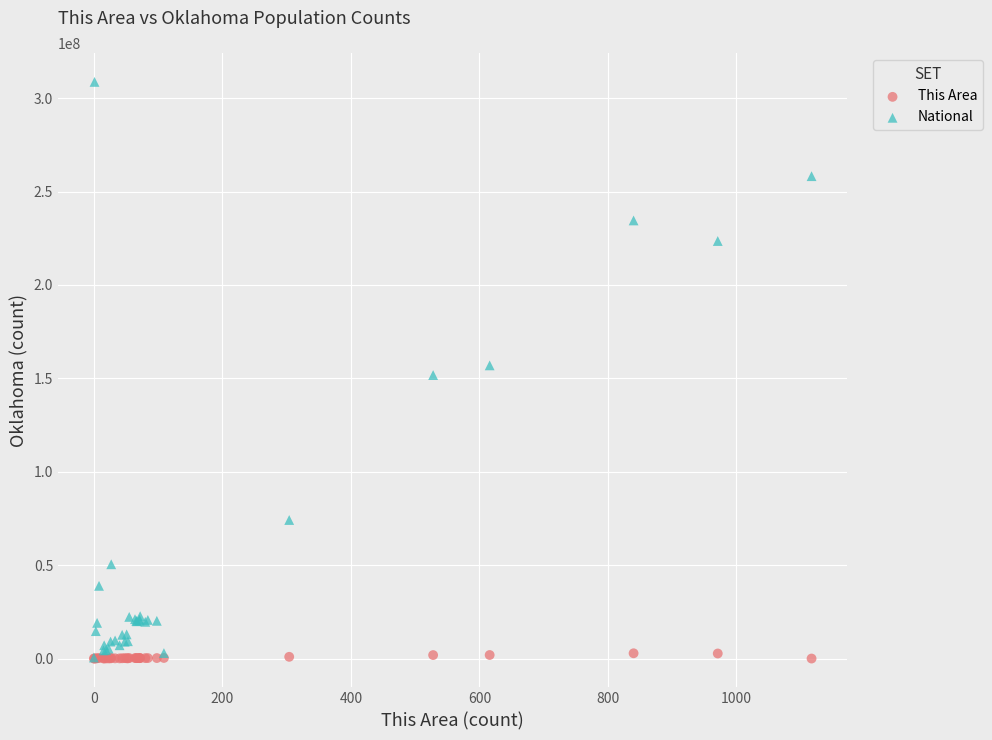

Which series has the widest spread of Y values?

National